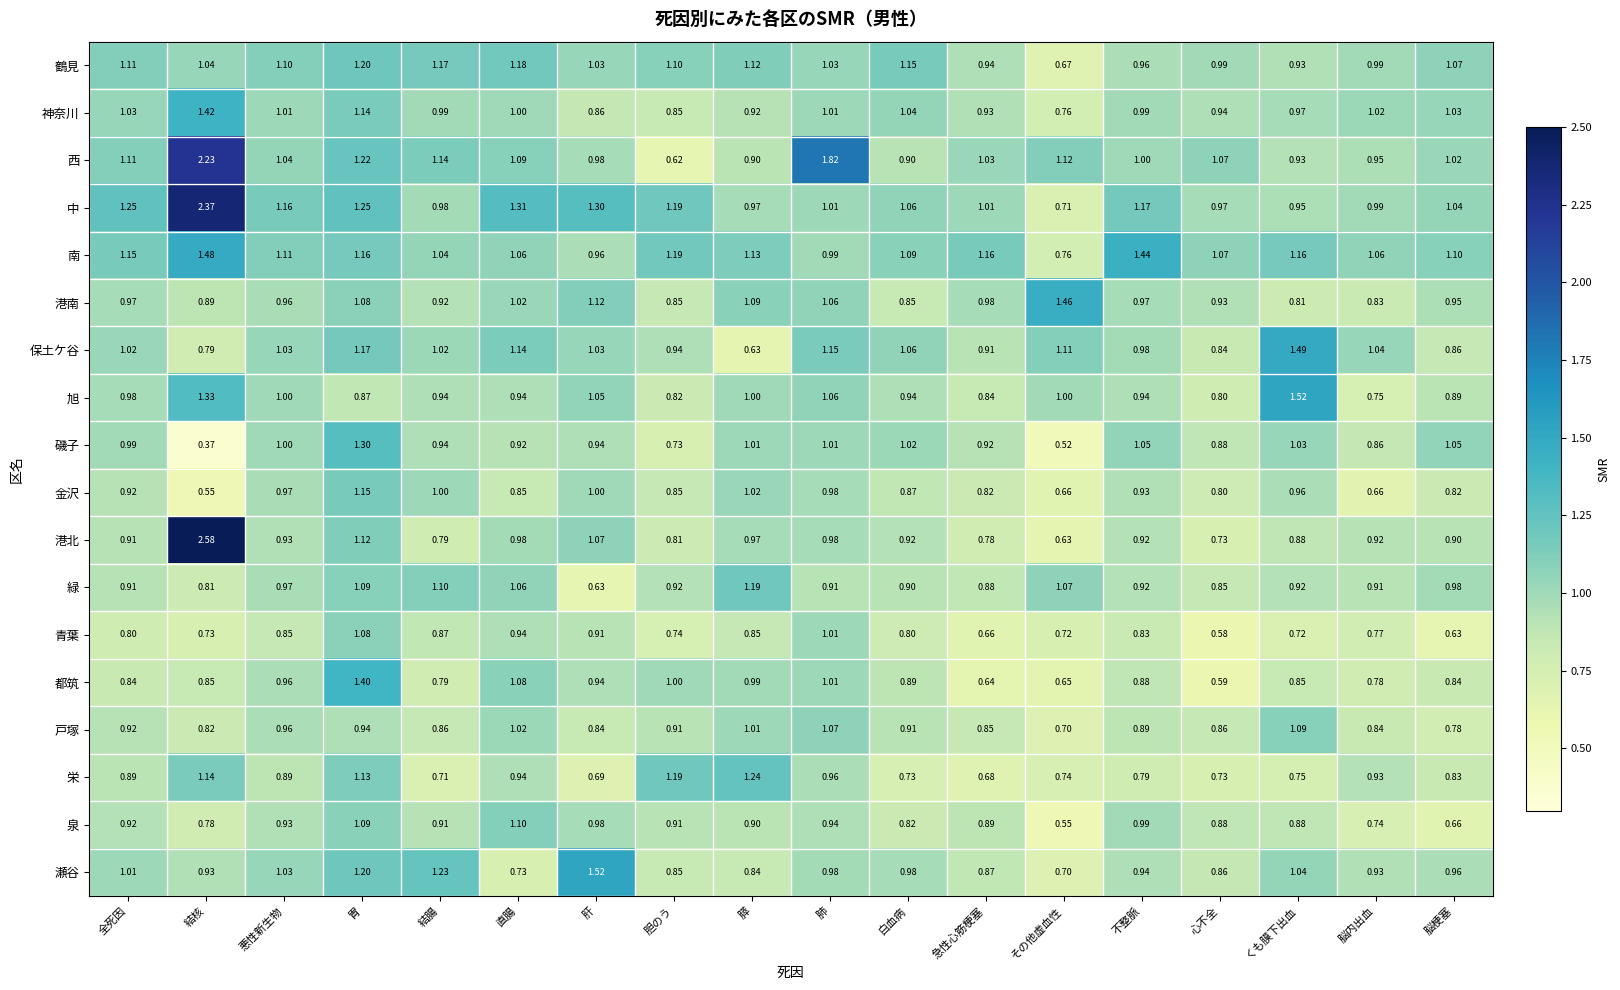

Between 急性心筋梗塞 and くも膜下出血, which series saw the biggest shift?

旭